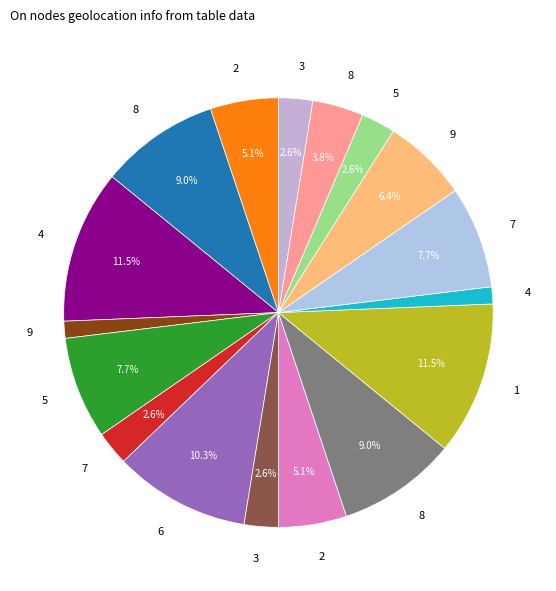

Which slice is the largest?

4